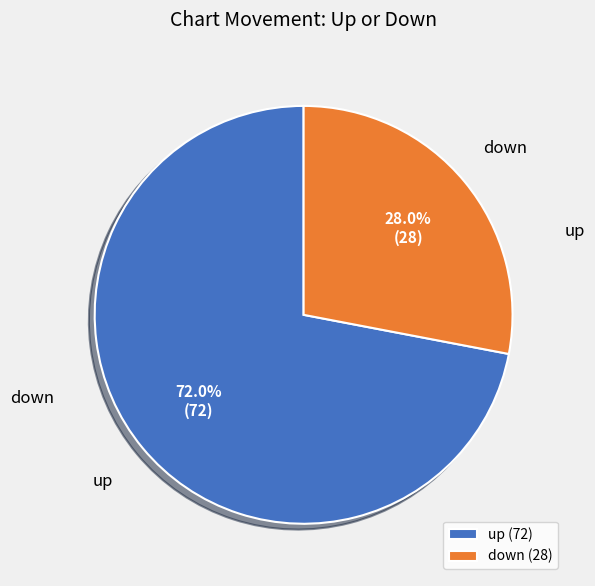

Approximately how many times larger is the value at down compared to up?

0.4